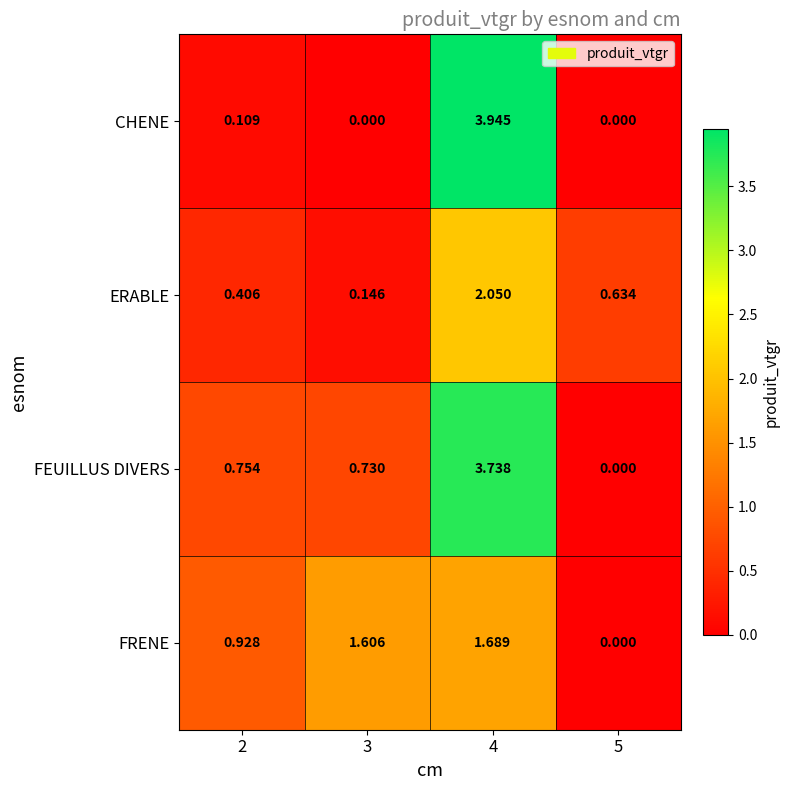

Between 2 and 3, which series saw the biggest shift?

FRENE